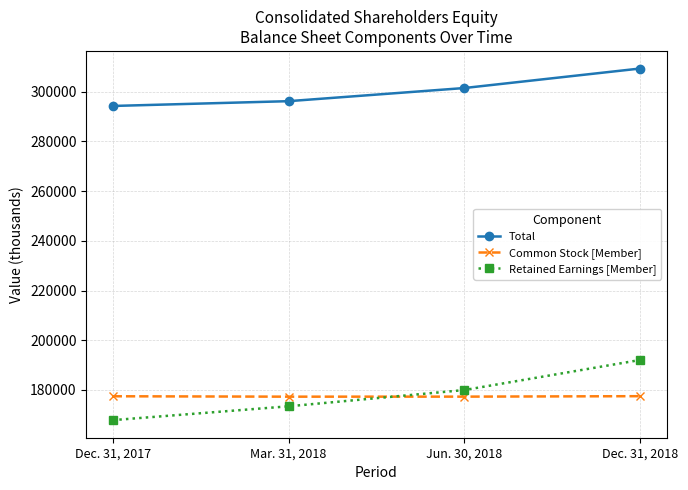

What is the lowest value of the Common Stock [Member] series?

177297